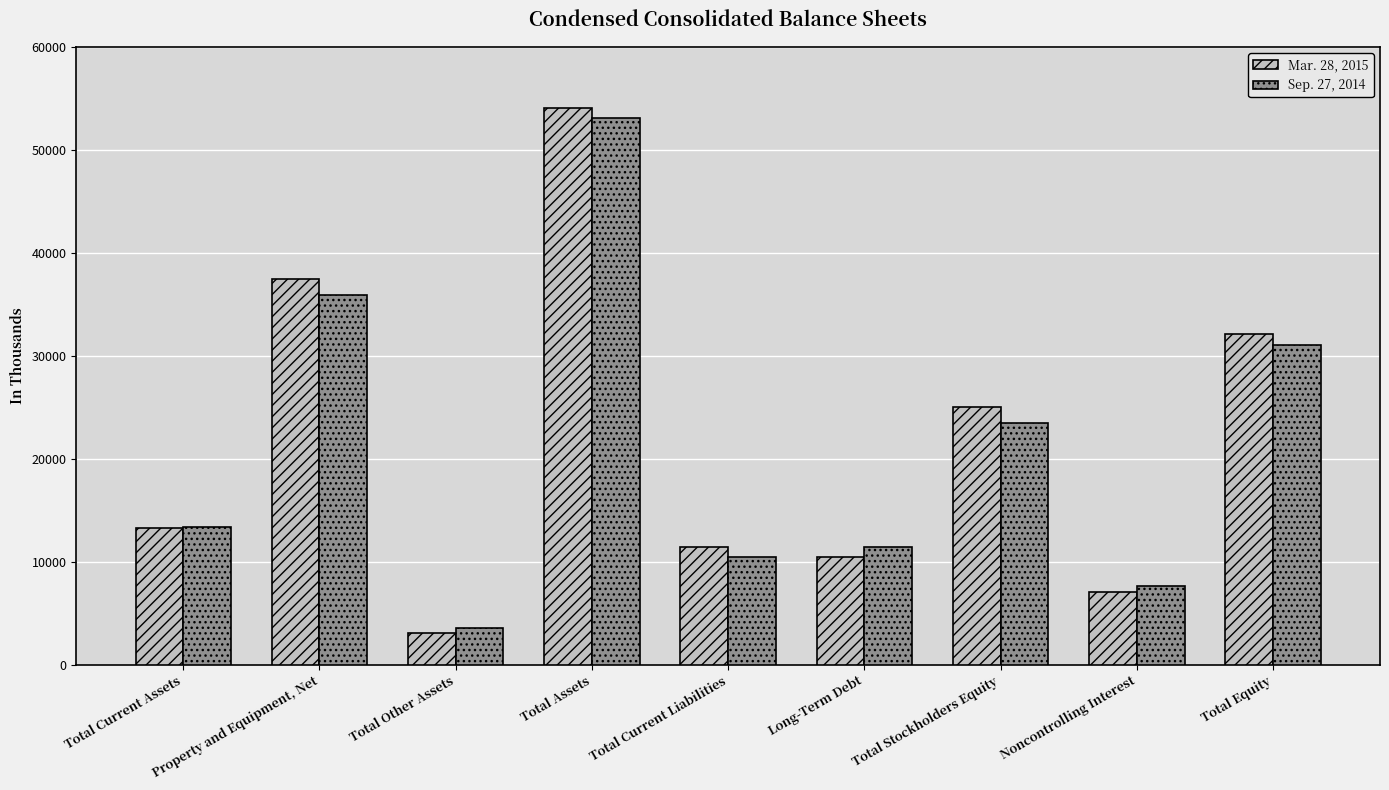

Are the bars horizontal?

No